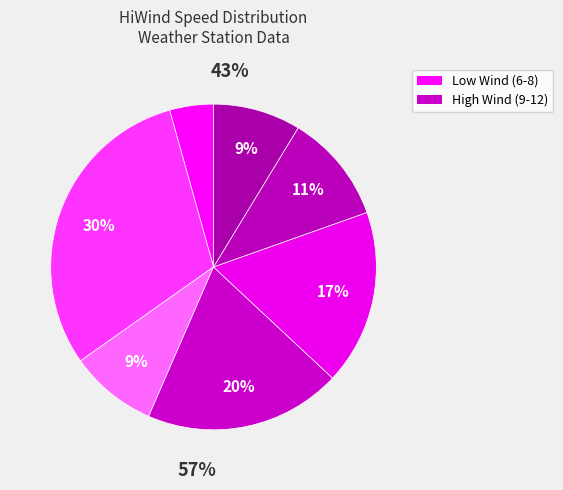

True or false: 11 accounts for 24% of the total.

False